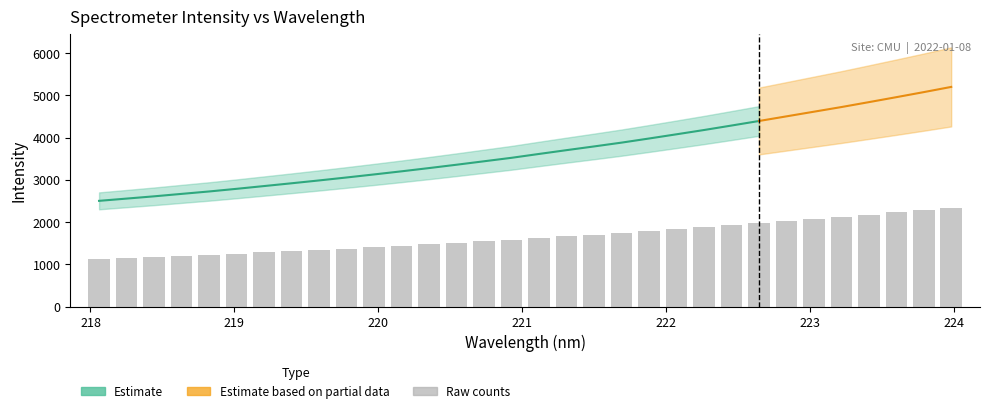

What is the smallest value displayed?

1127.0